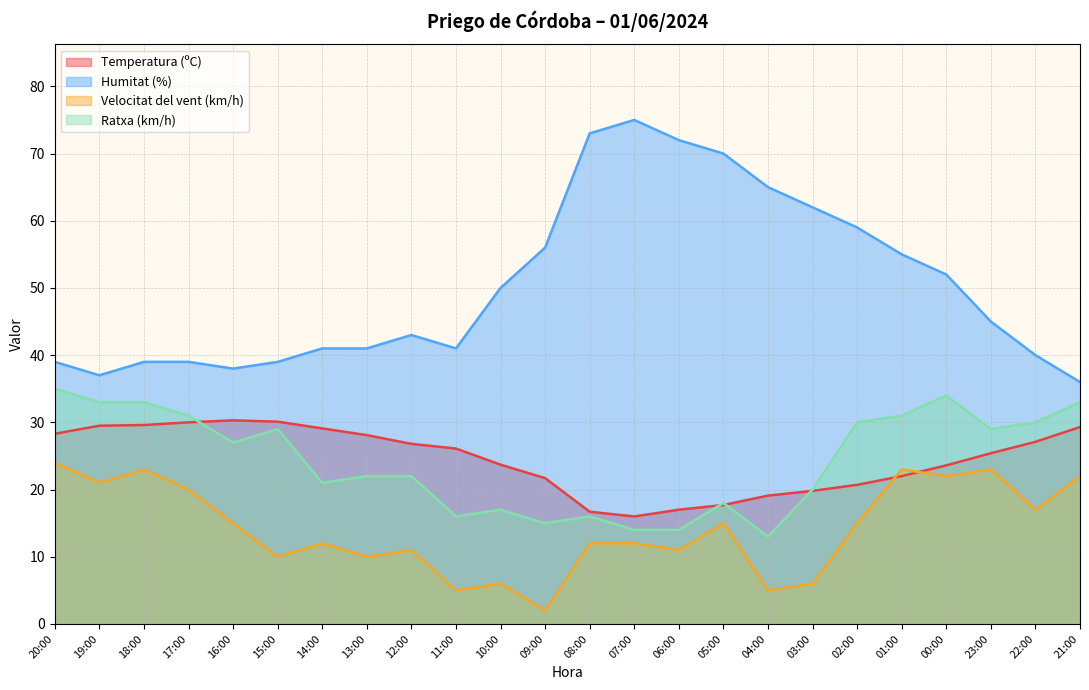

List the series in order of their peak value, lowest first.

Velocitat del vent (km/h), Temperatura (ºC), Ratxa (km/h), Humitat (%)